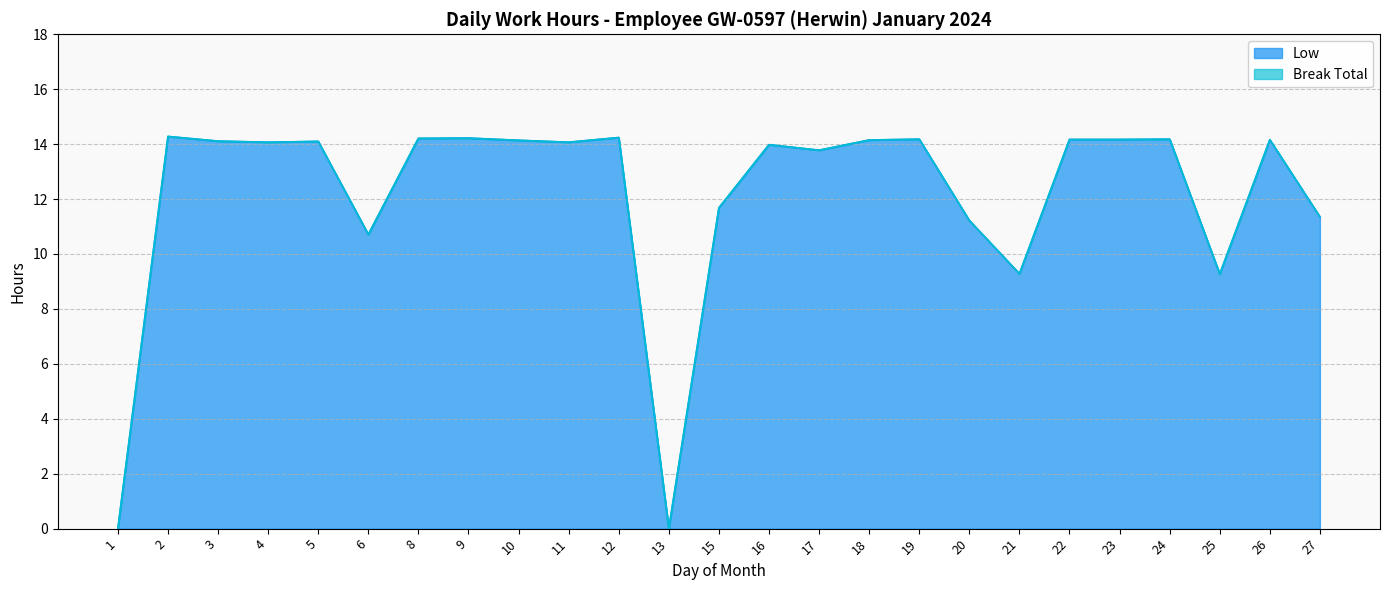

Does the chart display data point markers on the line(s)?

No